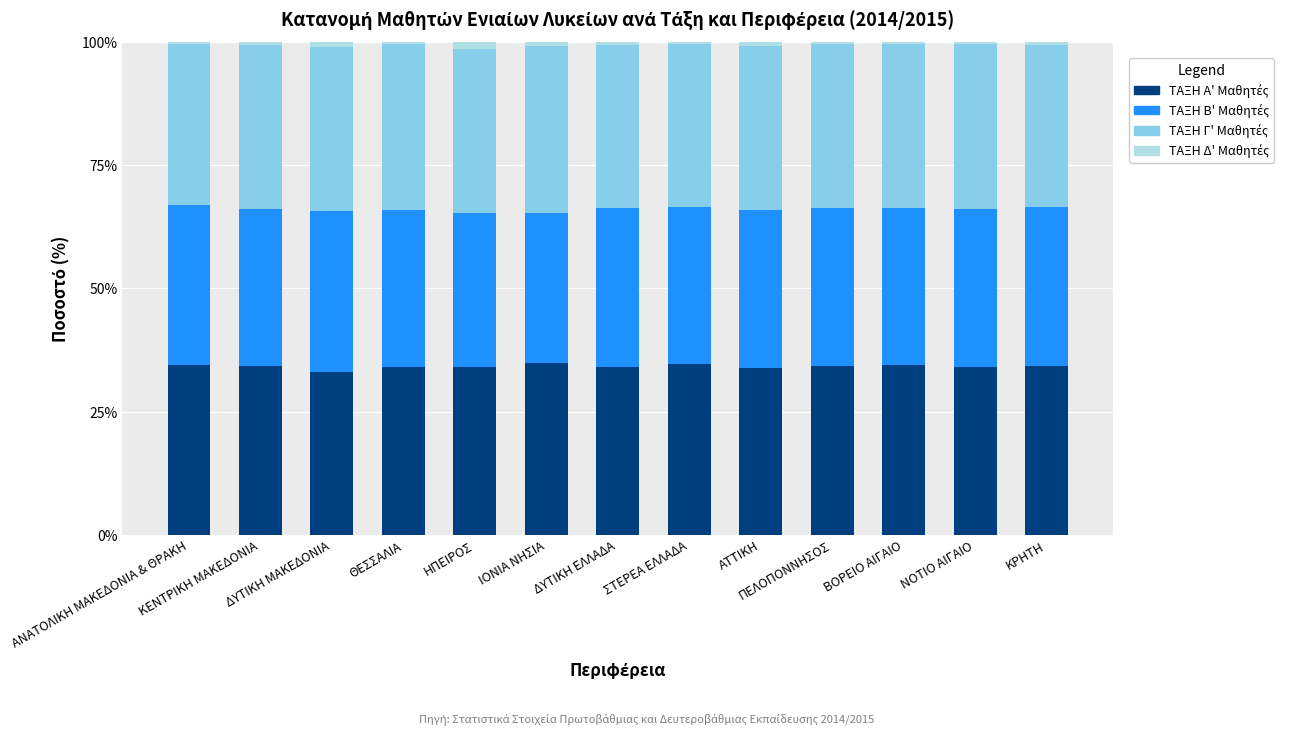

How many bars are there in total?

13